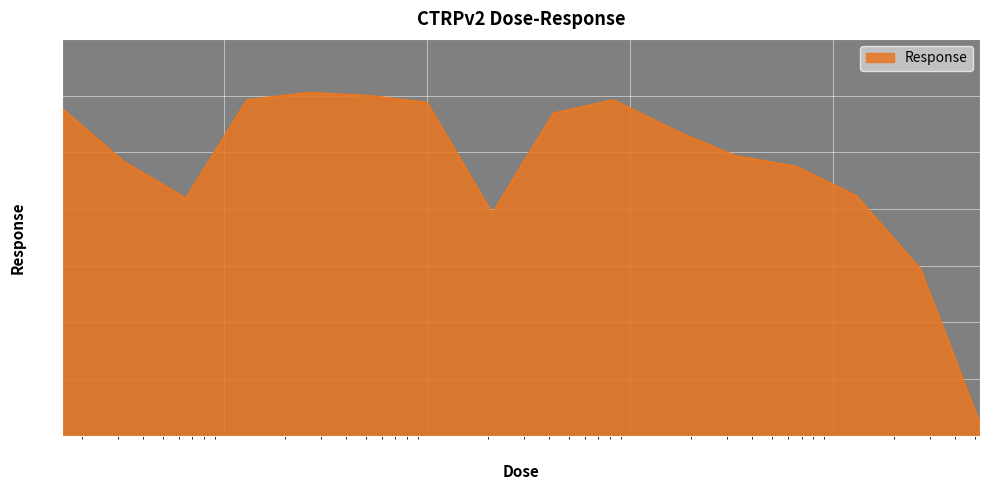

What is the minimum value shown in the chart?

4.1